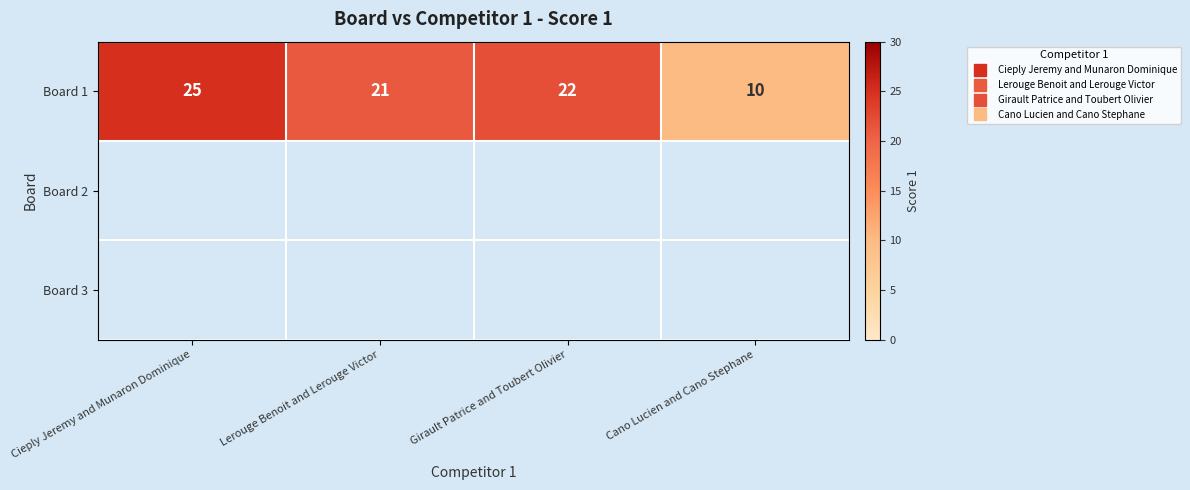

What is the greatest value displayed?

25